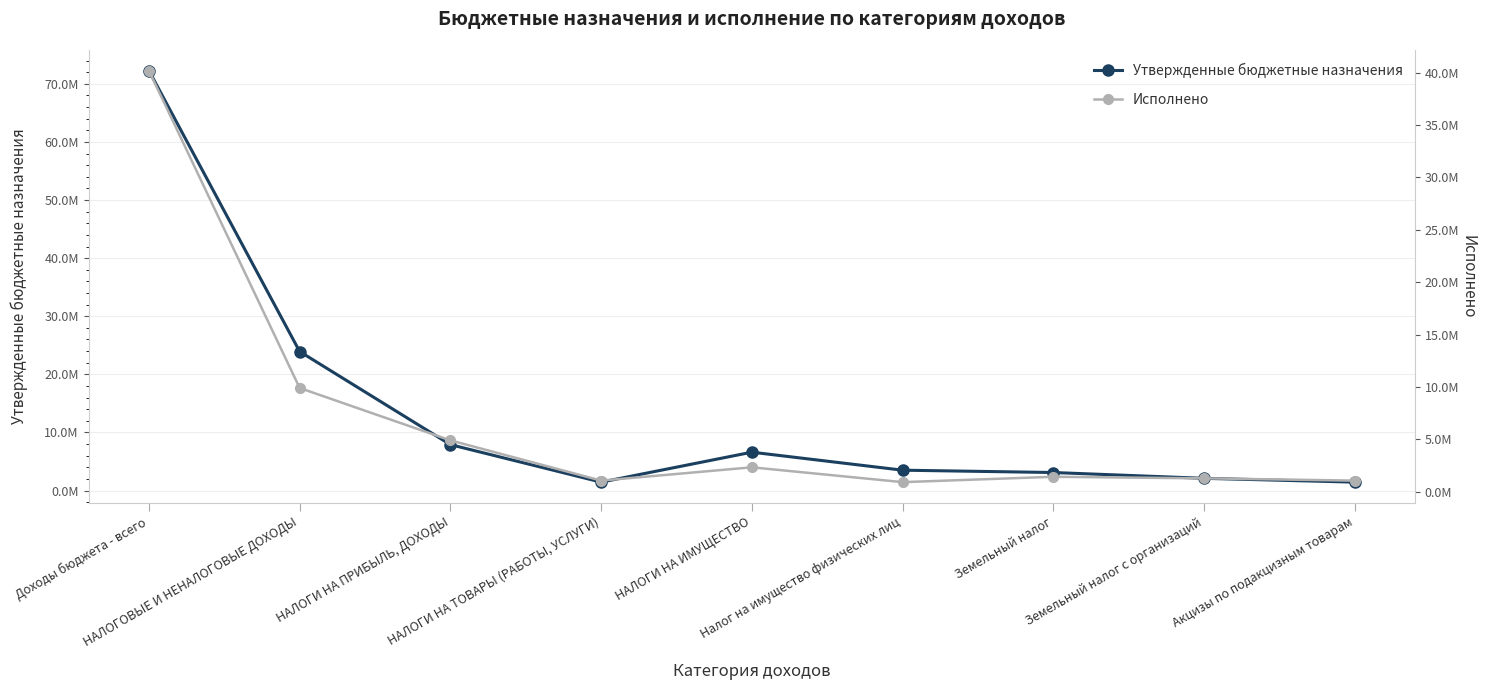

How many data points in Утвержденные бюджетные назначения are above 3500000?

4